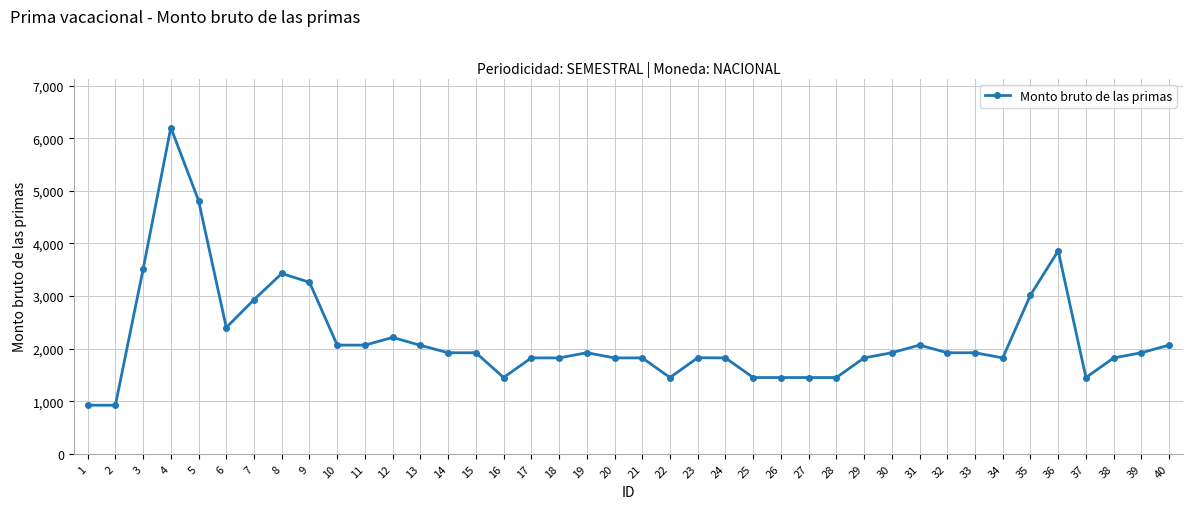

What value does the data have at 38?

1823.3